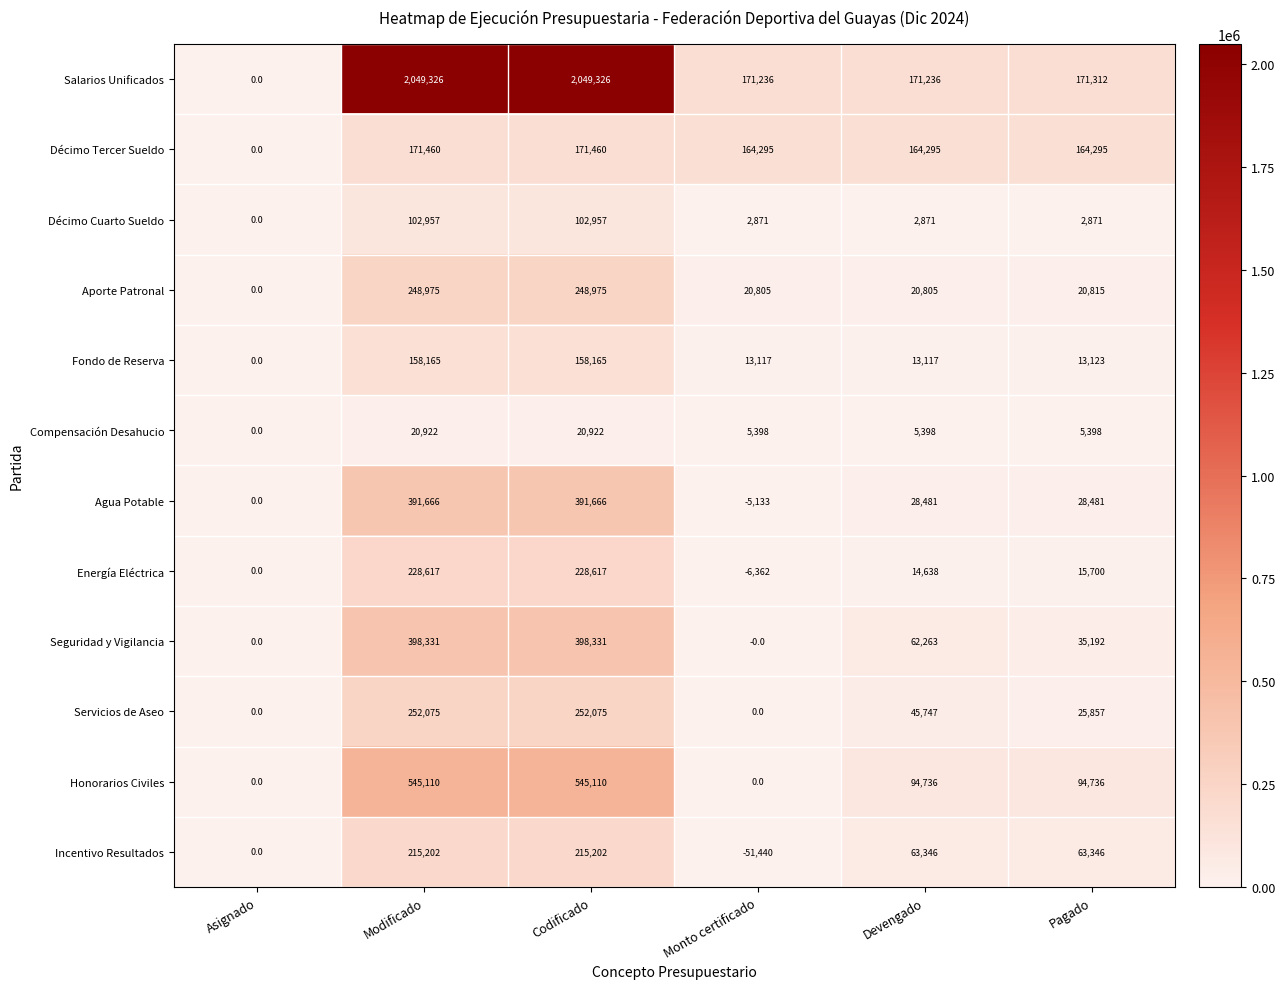

What is the sum of all Aporte Patronal values?

560375